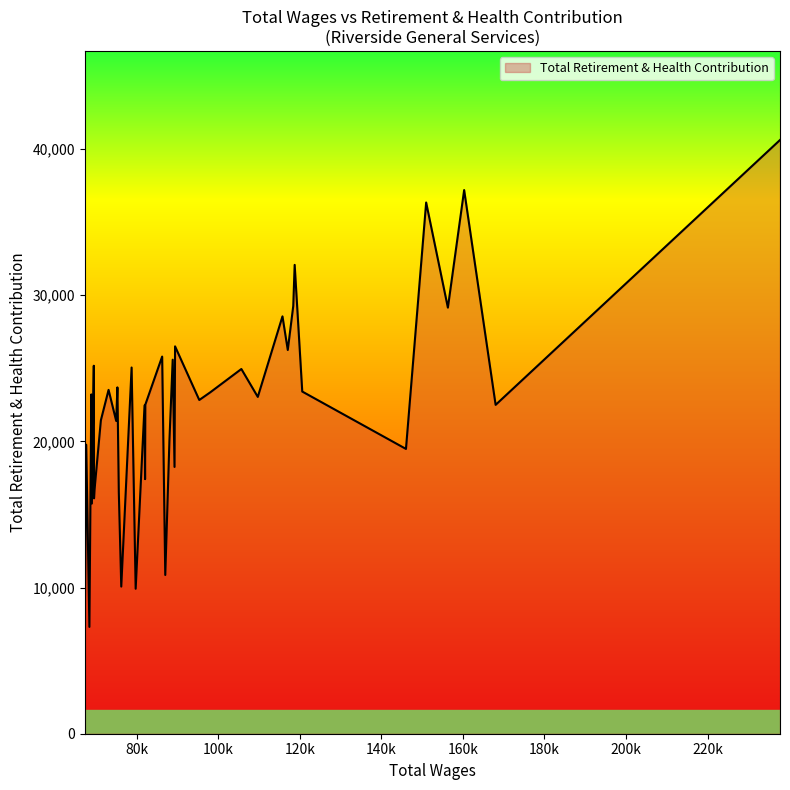

What is the minimum value shown in the chart?

7306